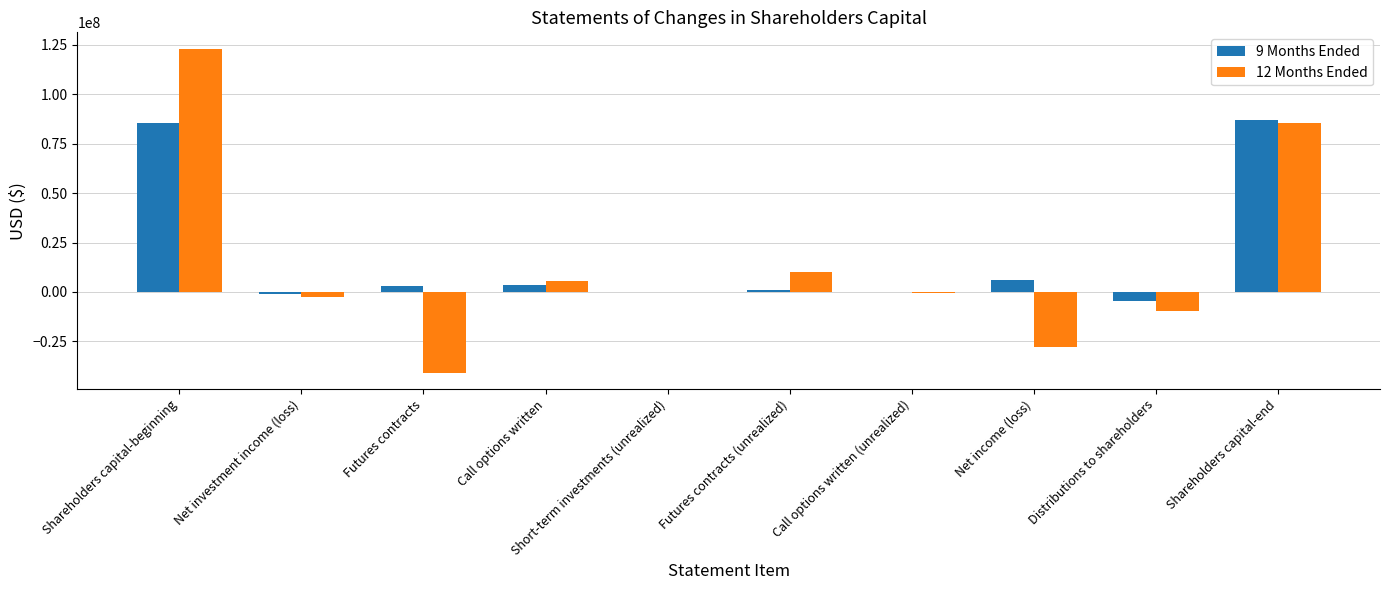

At which category is the sum across all series the highest?

Shareholders capital-beginning